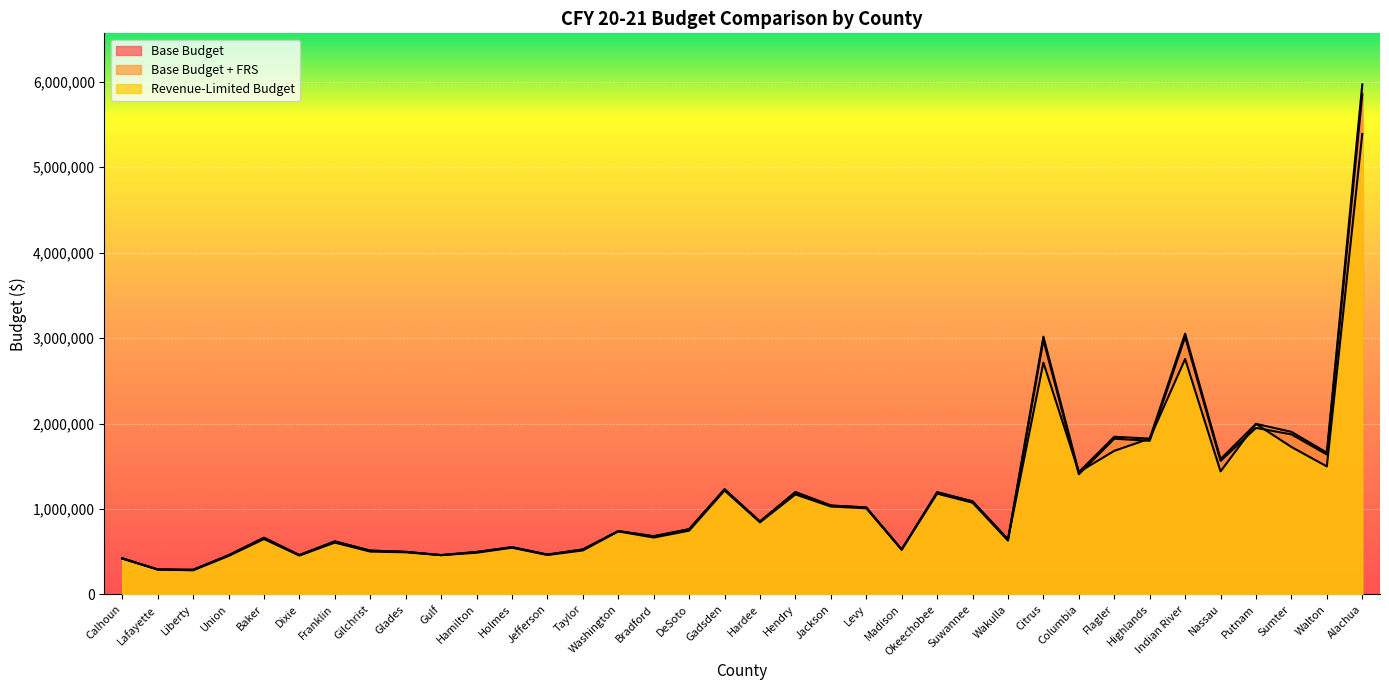

What is the highest value of the Base Budget series?

5852988